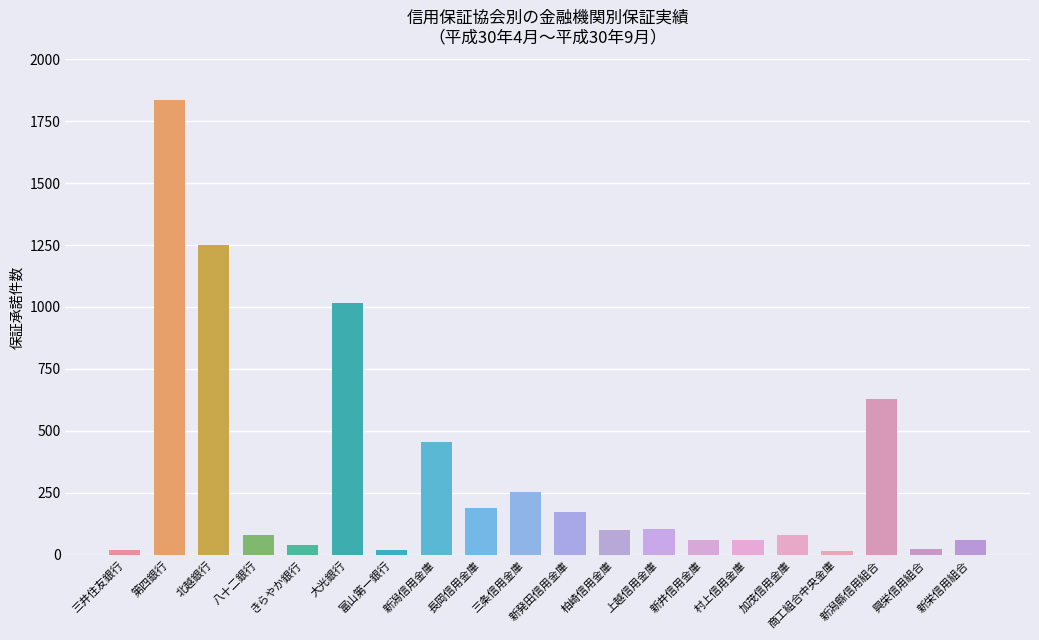

Which label corresponds to the largest value in the chart?

第四銀行